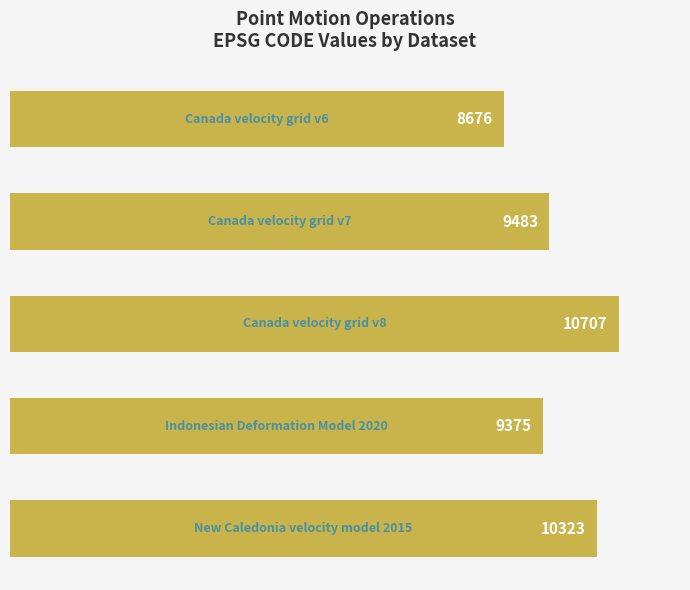

What is the value of the 3rd bar from the top?

10707